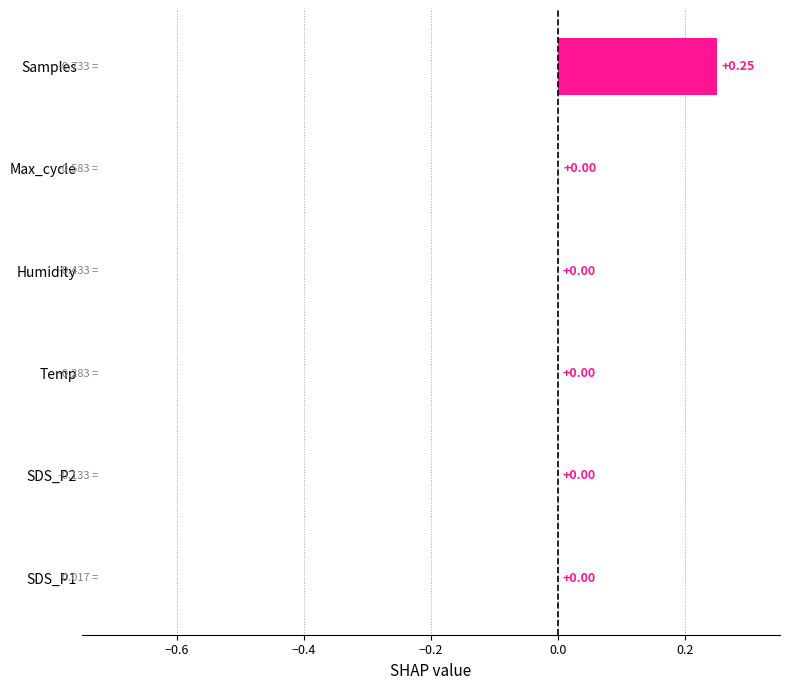

What is the change in value from SDS_P1 to Samples?

+0.2